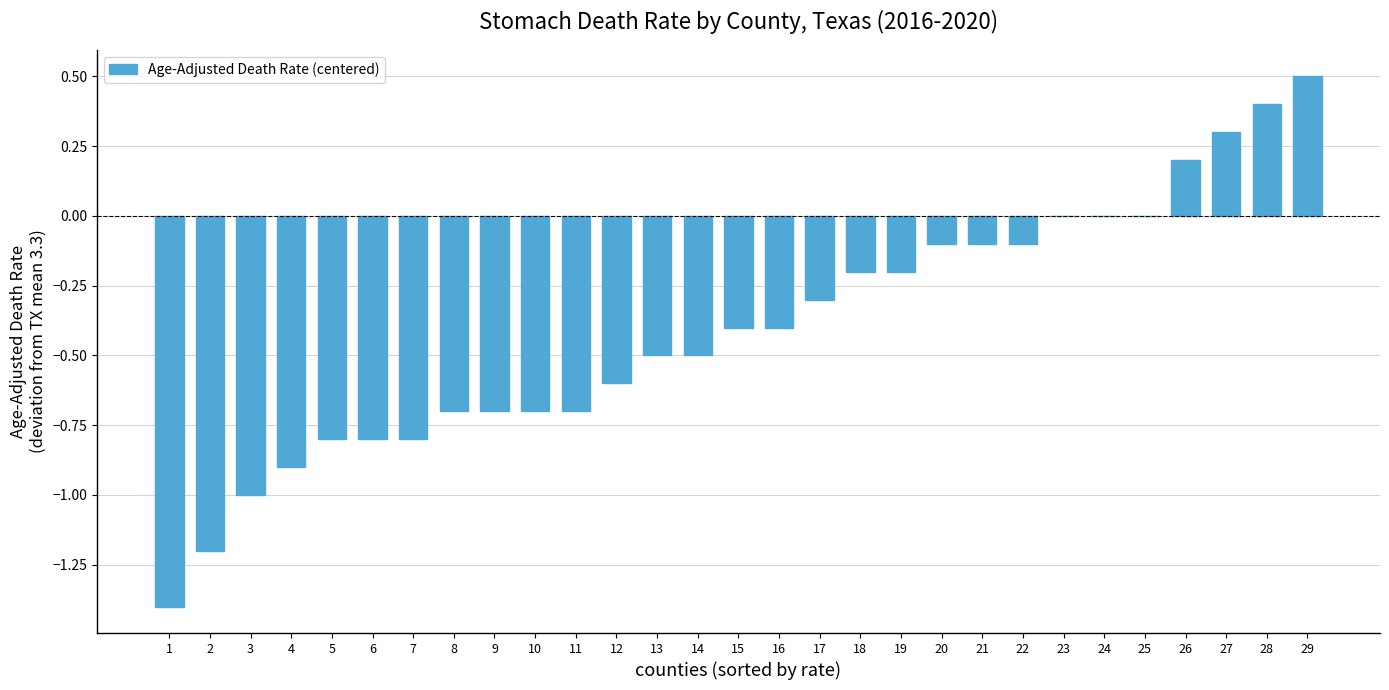

The value at 13 is -0.5. True or false?

True